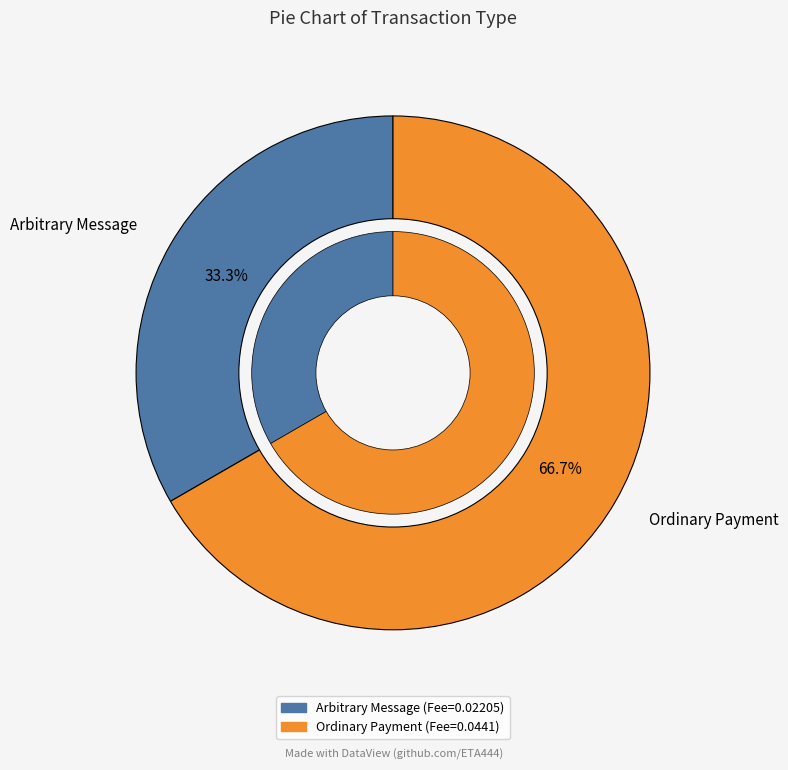

Does any single category account for the majority?

Yes